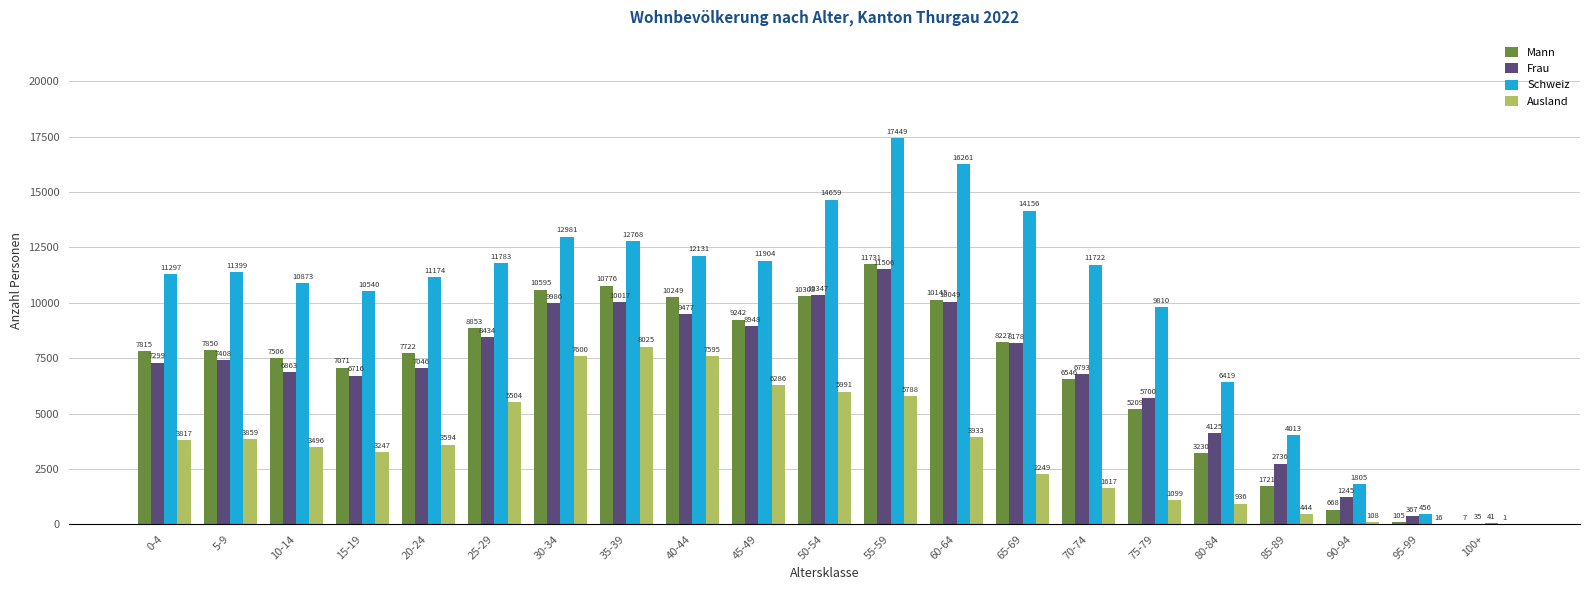

Where is Mann nearest to the value 5869?

75-79